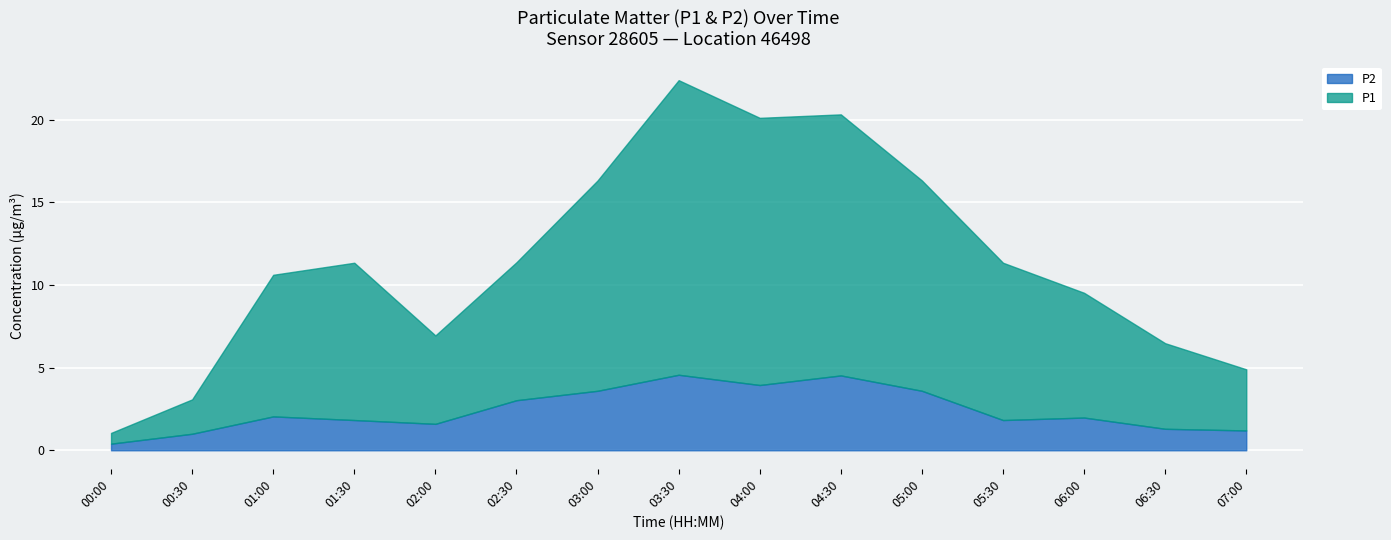

Where is the first local minimum for P1?

02:00